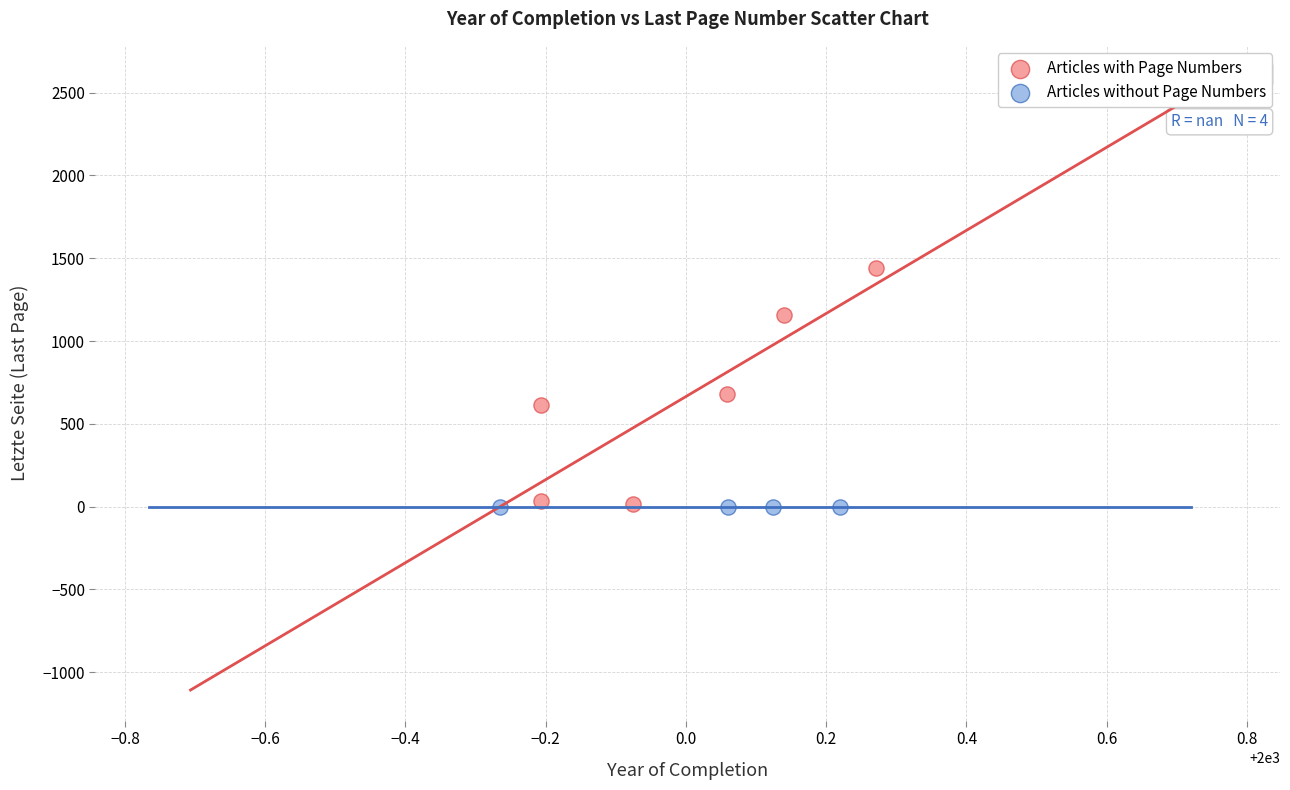

What are all the series names shown in the legend?

Articles with Page Numbers, Articles without Page Numbers